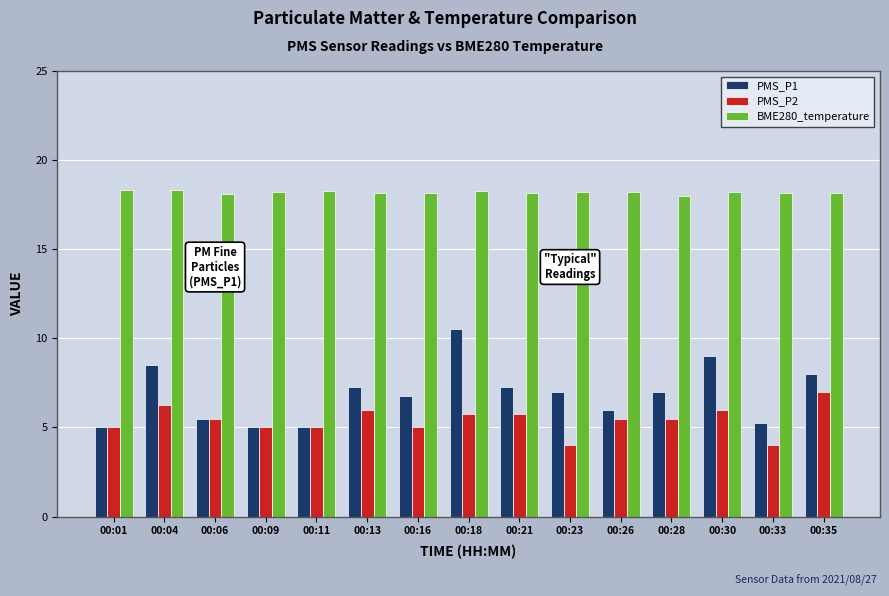

Count the number of data series in this chart.

3